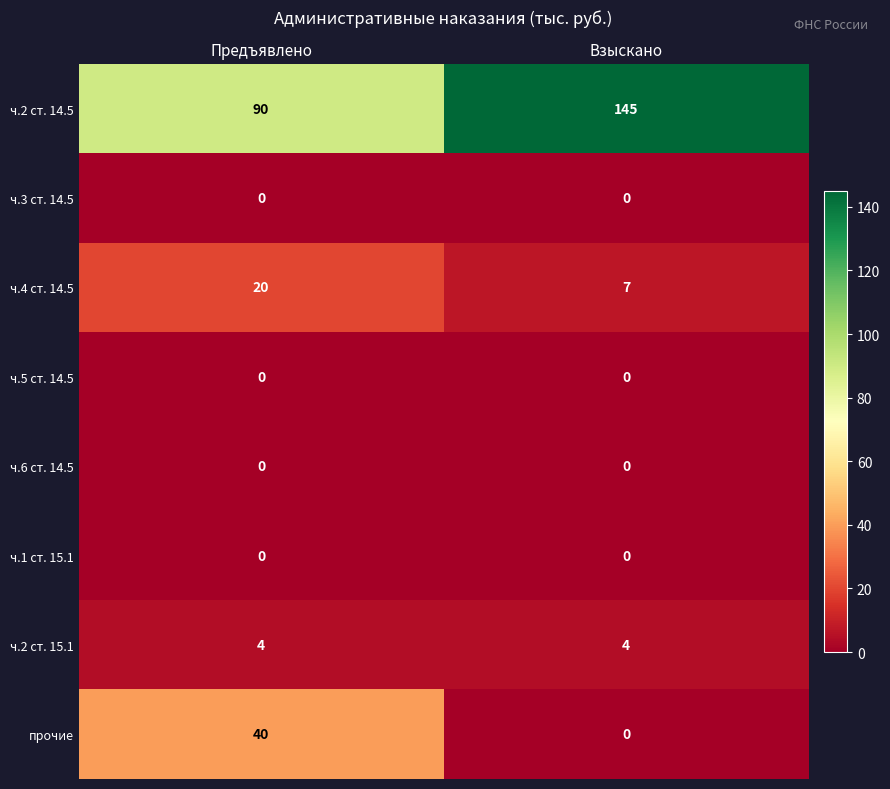

Count the number of data series in this chart.

8